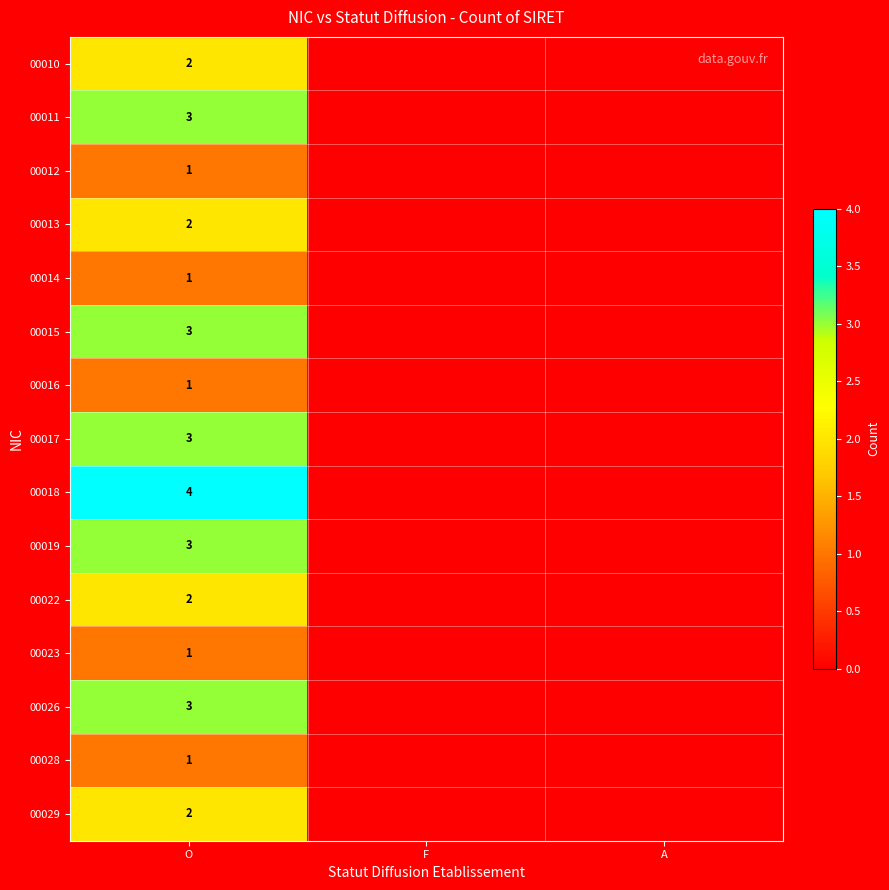

What is the greatest value displayed?

4